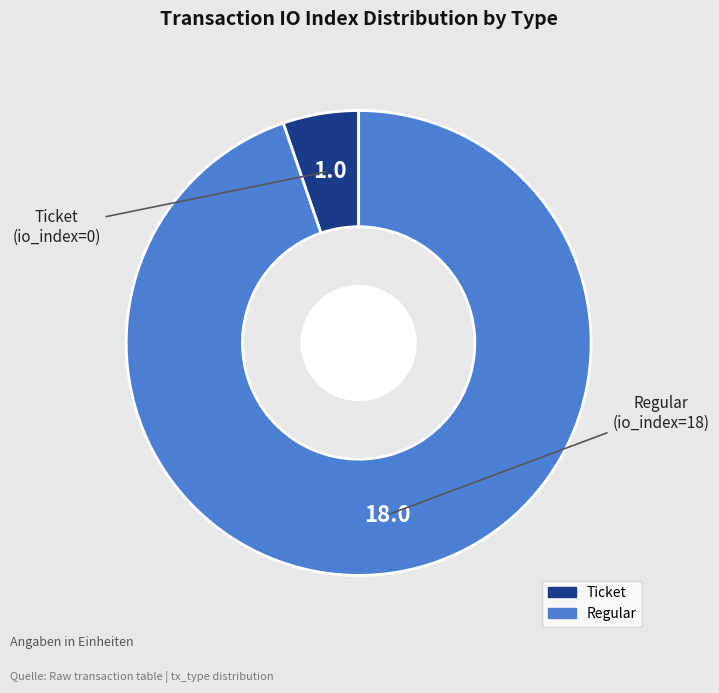

How many slices are in this pie chart?

2